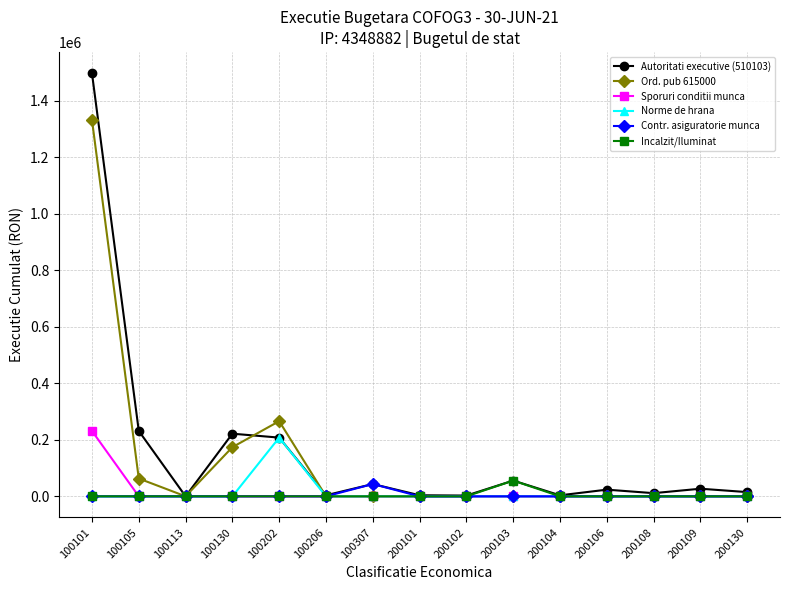

What is the difference between the highest and lowest values at 200109?

26995.0